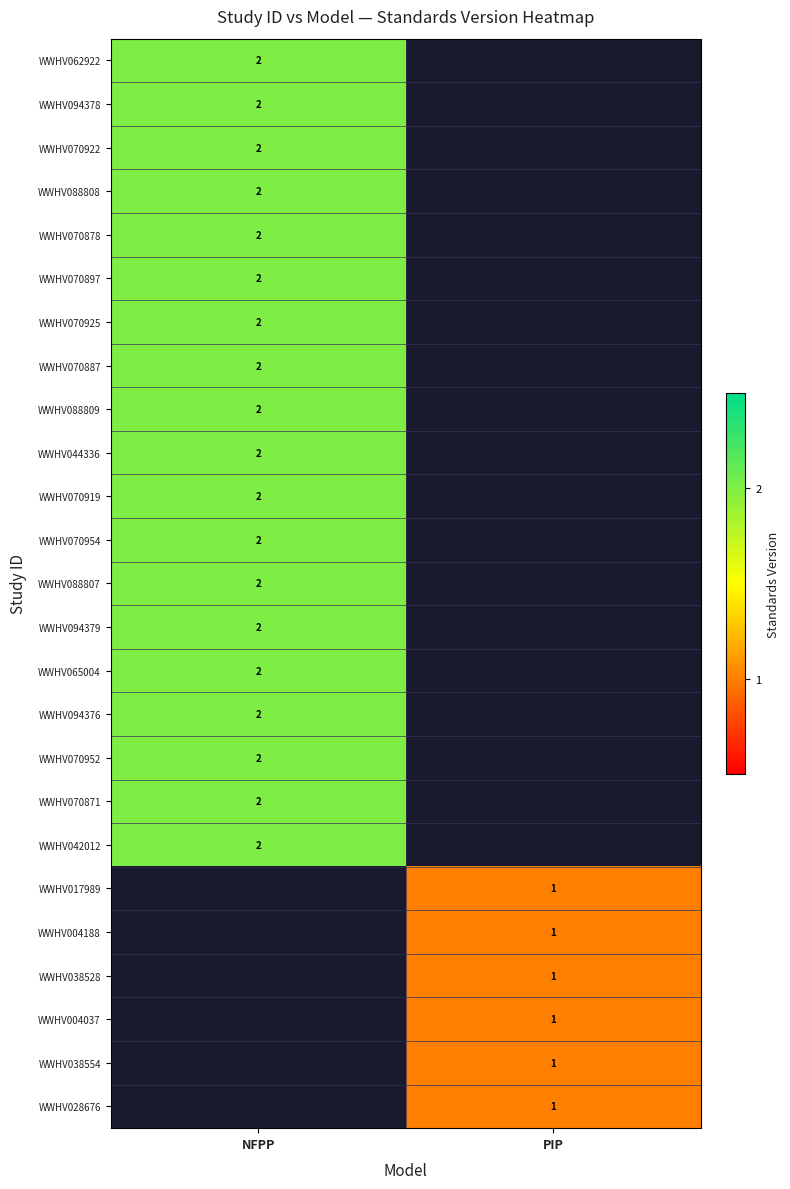

Is it true that WWHV070878 equals 2 at NFPP?

True